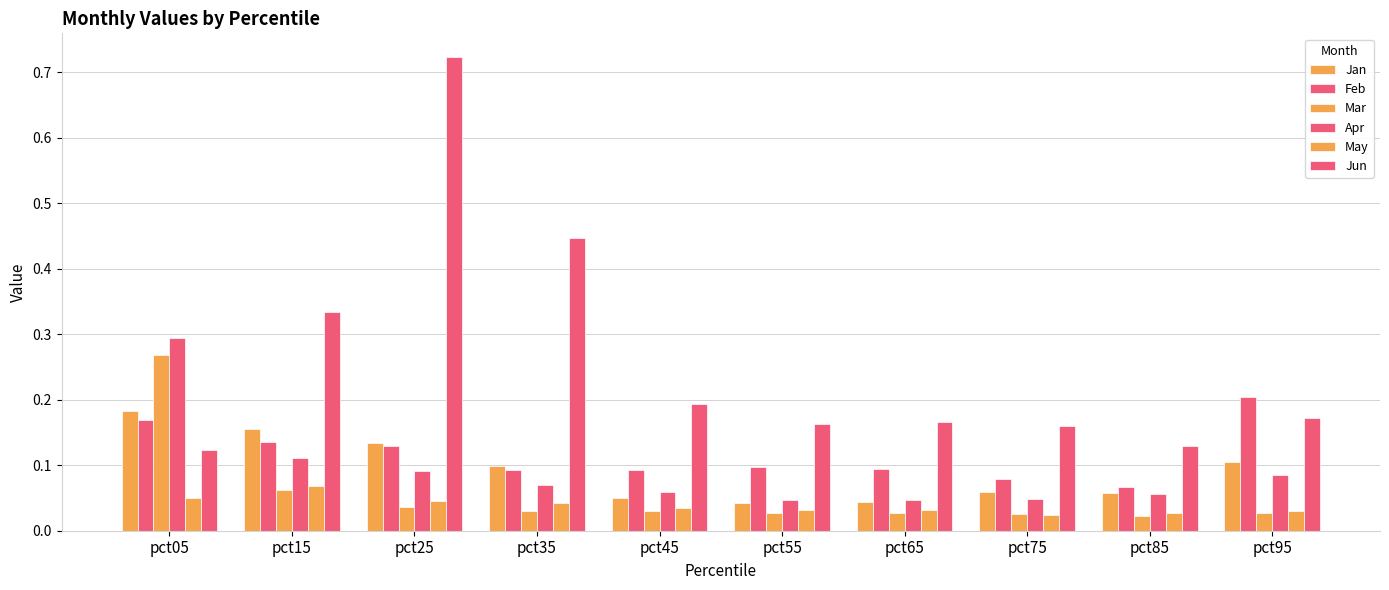

Are the bars horizontal?

No